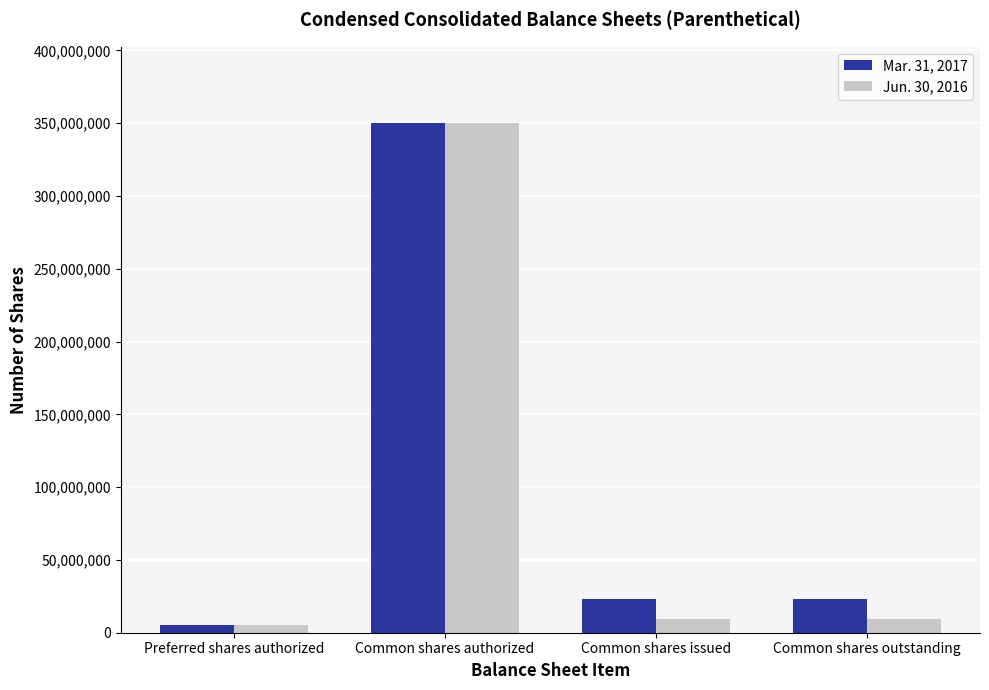

How many data points does each series have?

4